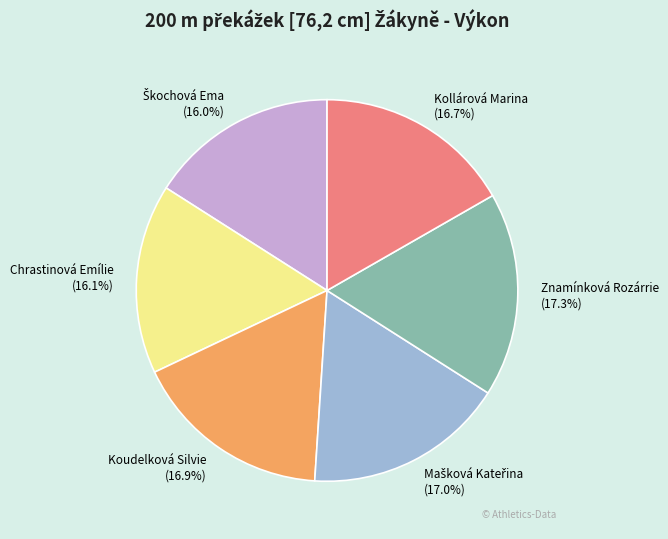

What percentage is the Koudelková Silvie slice, to the nearest percent?

17%